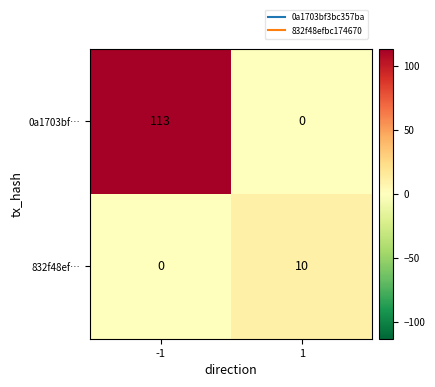

At which category is the sum across all series the highest?

-1